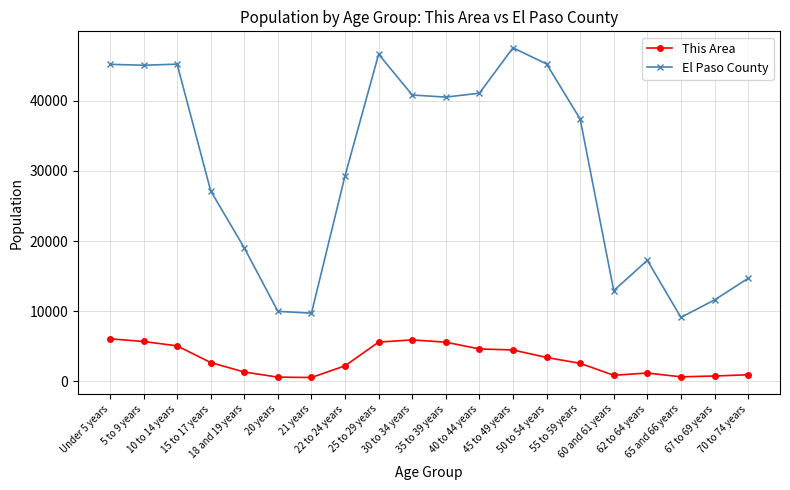

Which series has the widest spread of values?

El Paso County